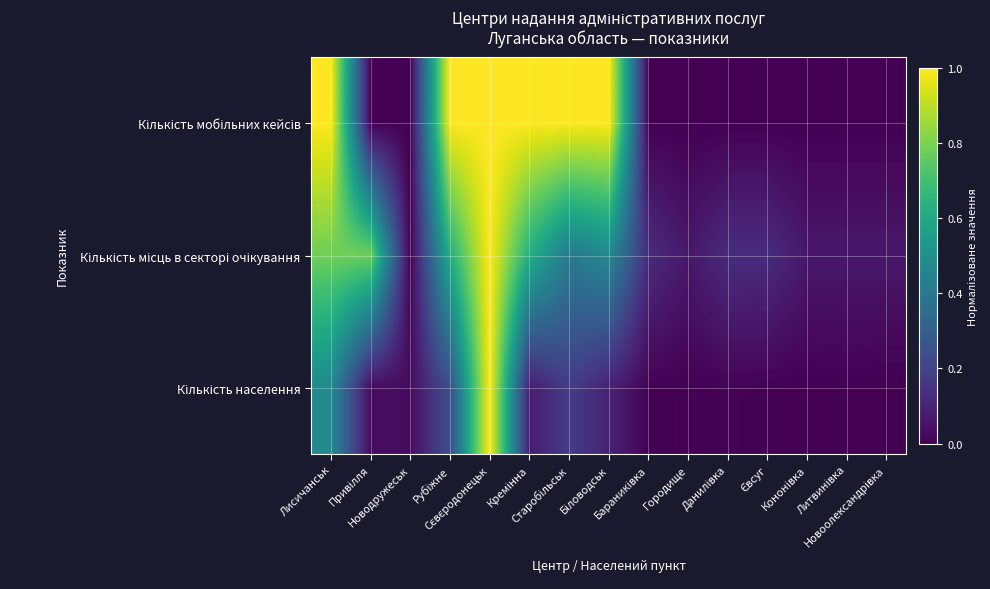

Which series changed the most between Новодружеськ and Сєвєродонецьк?

Кількість мобільних кейсів